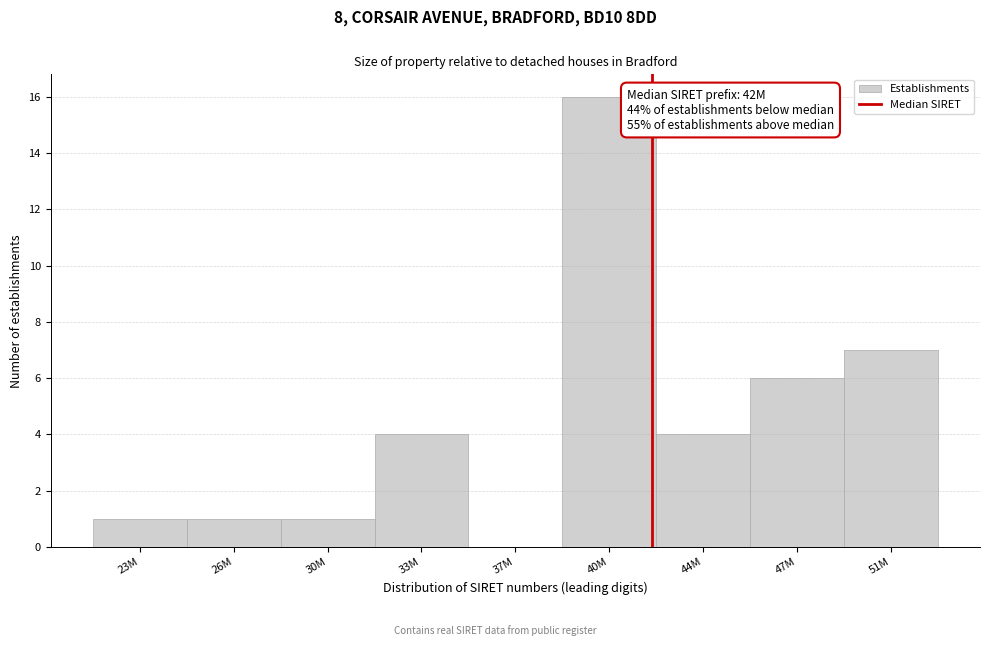

Reading left to right, extract all data points from this chart.

23M=1	26M=1	30M=1	33M=4	37M=0	40M=16	44M=4	47M=6	51M=7